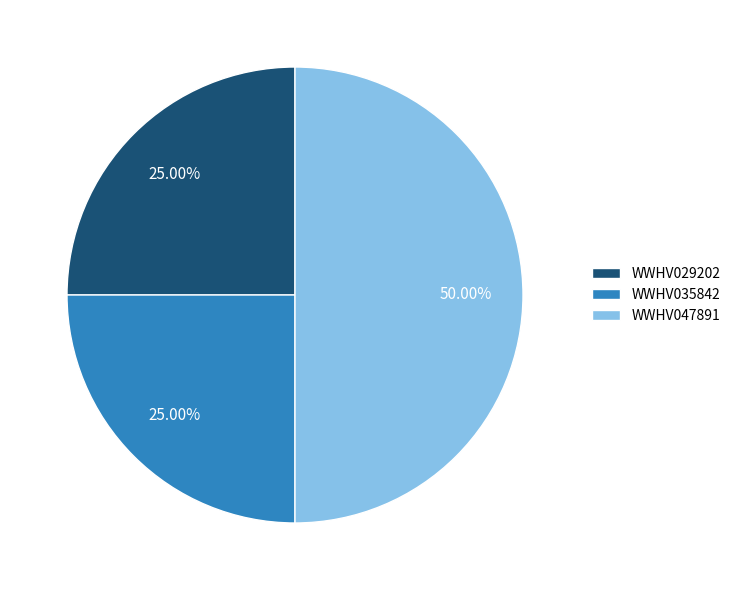

To the nearest percent, what portion does WWHV035842 represent?

25%